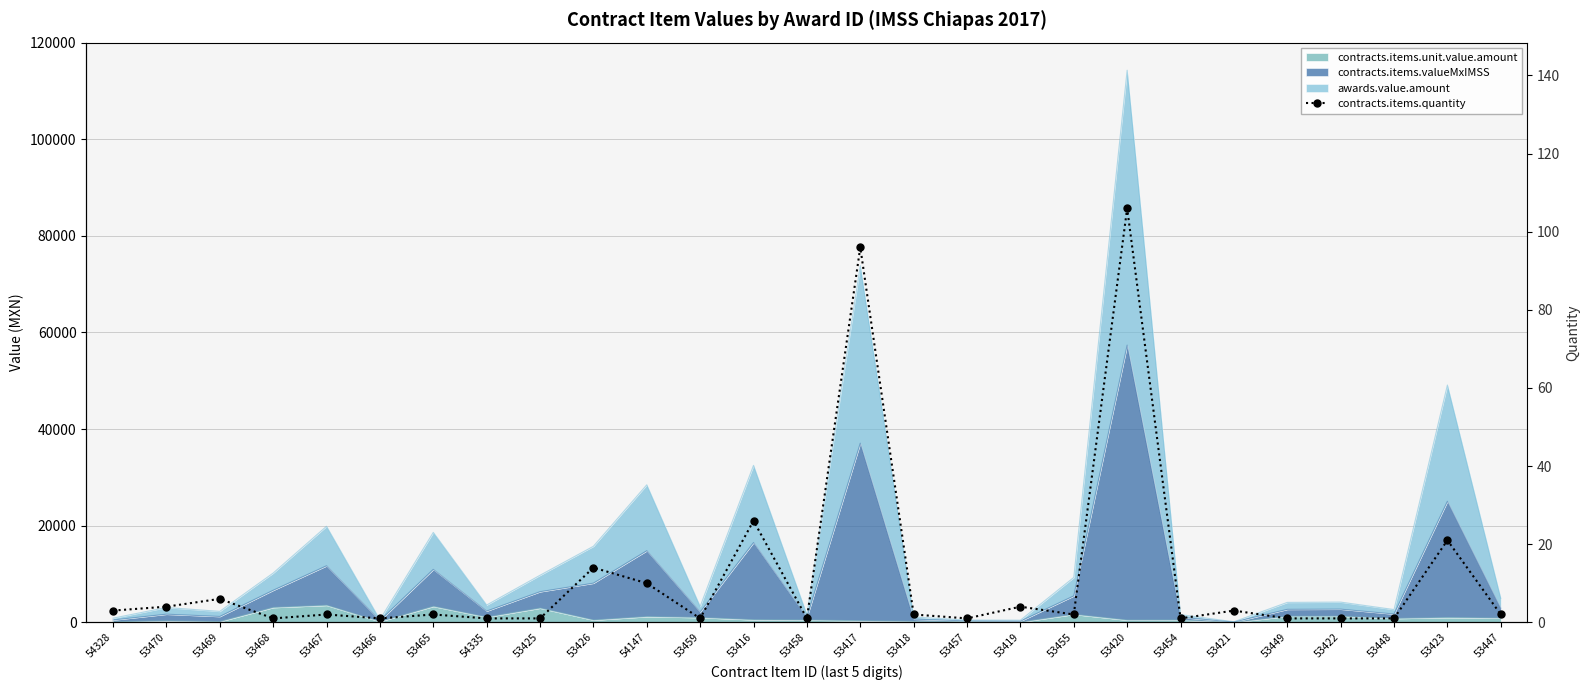

Where is the first local minimum?

53468